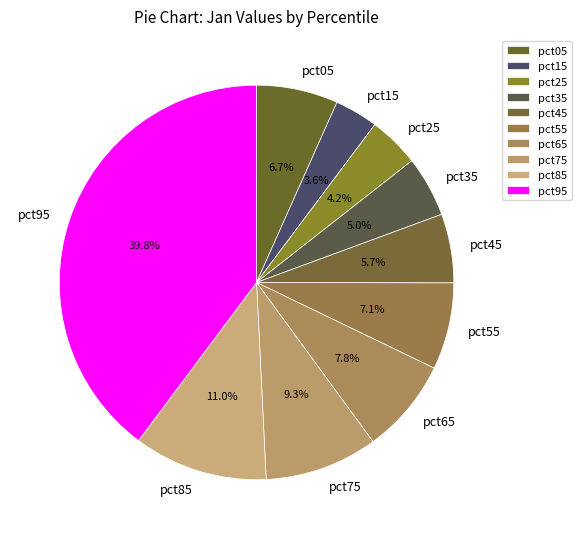

Between pct85 and pct55, which is larger?

pct85